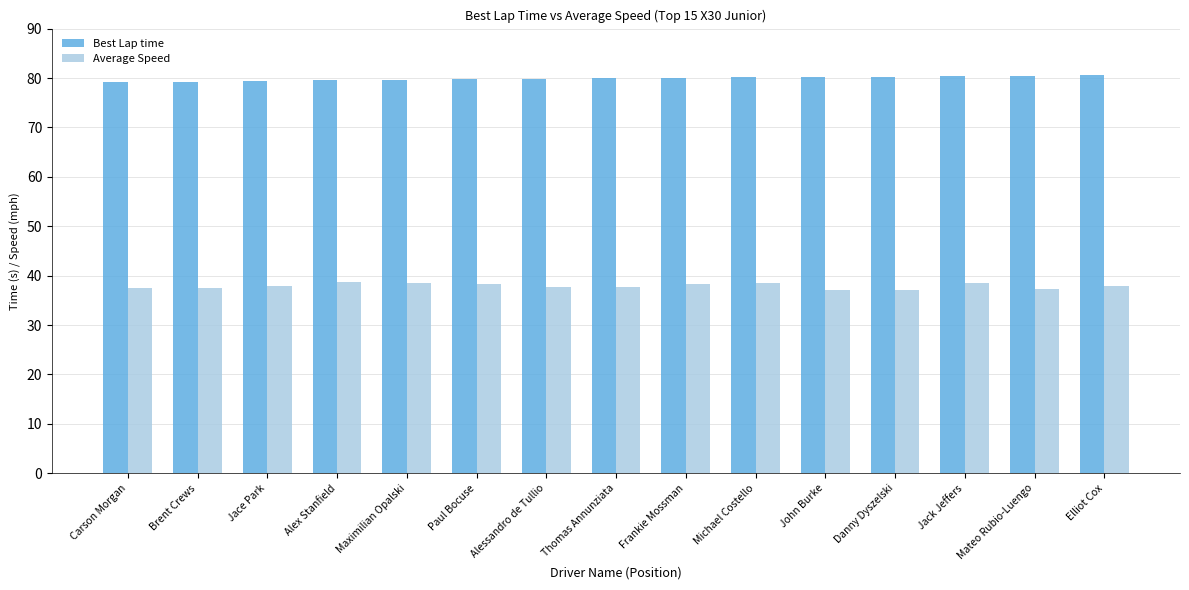

What is the maximum value for Best Lap time?

80.6